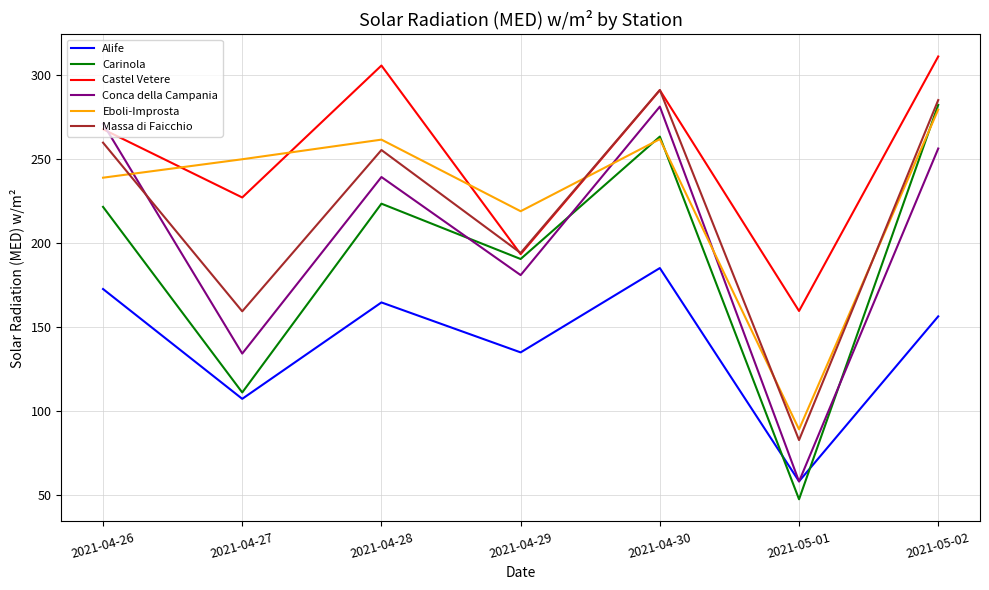

How many distinct data groups are displayed?

6